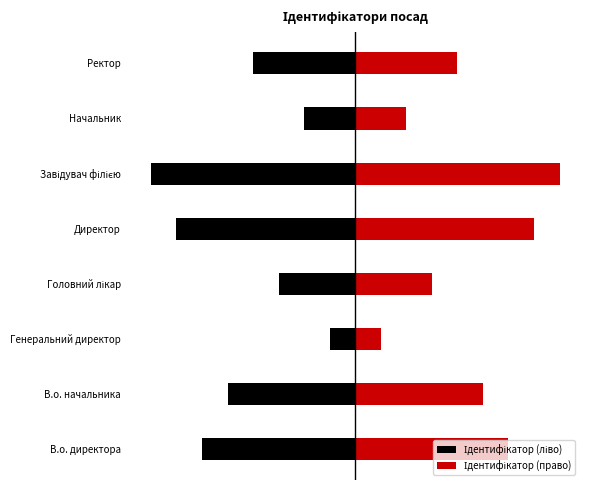

What is the smallest value displayed?

-8